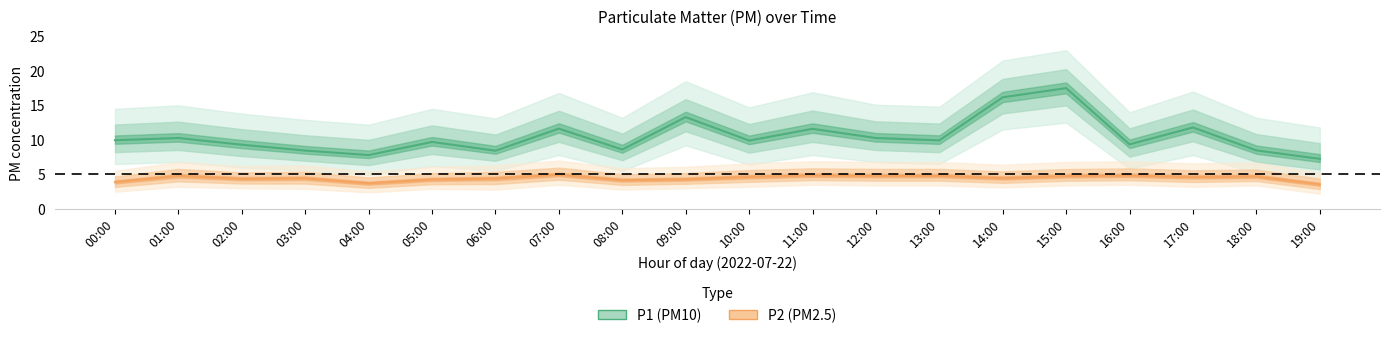

What is the difference between the maximum and minimum values in the P2 series?

1.4